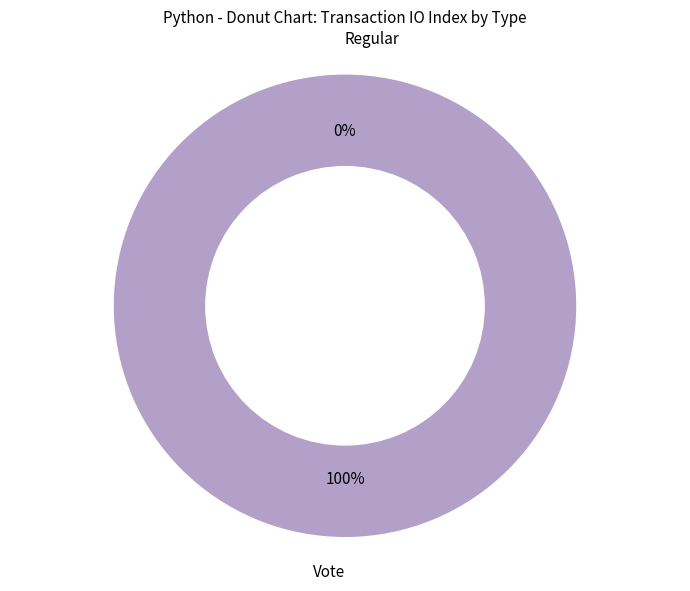

Is there any slice that represents more than half of the pie?

Yes